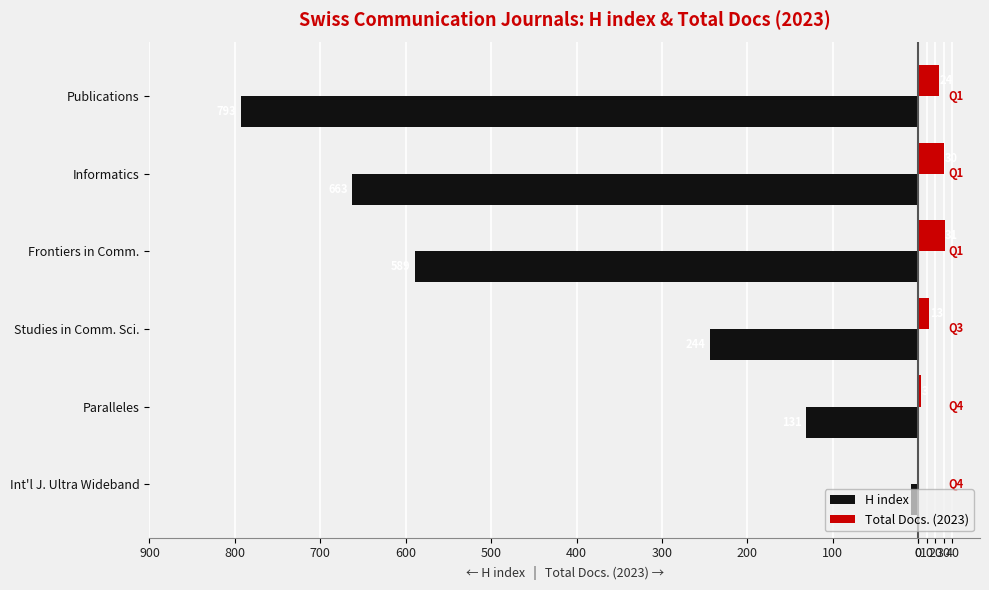

What is the average value of the Total Docs. (2023) series?

17